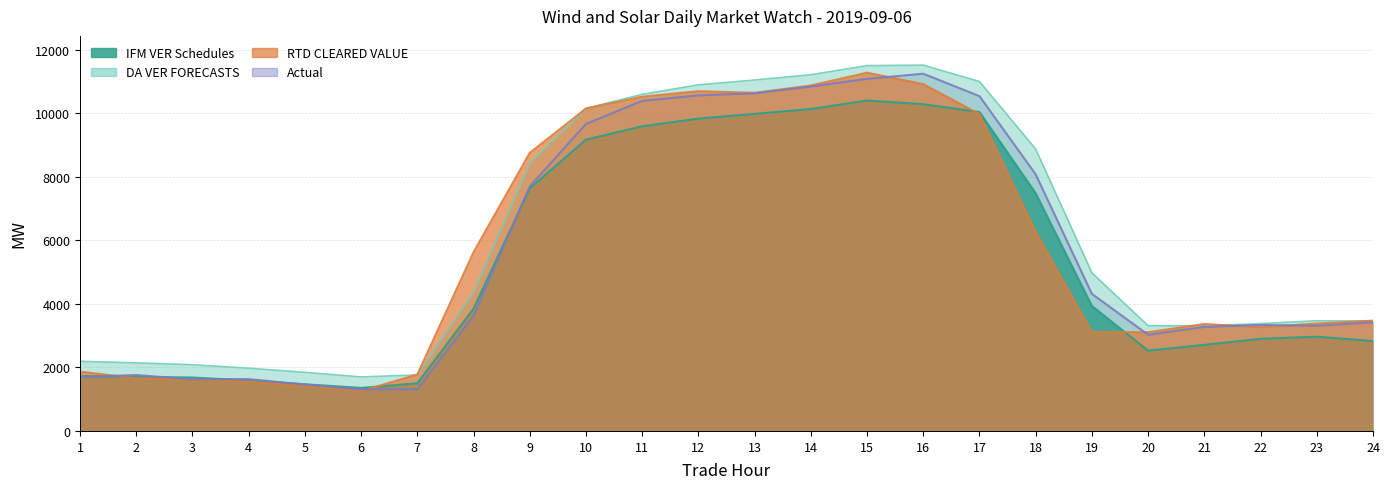

Reading left to right, list all the values displayed in this chart.

IFM VER Schedules: 1=1724.6	2=1700.4	3=1681.3	4=1589.4	5=1468.0	6=1354.0	7=1499.8	8=3845.0	9=7632.0	10=9170.0	11=9588.4	12=9830.8	13=9980.6	14=10132.2	15=10399.1	16=10285.6	17=10037.2	18=7482.2	19=3932.2	20=2527.1	21=2708.3	22=2900.4	23=2966.1	24=2829.7
DA VER FORECASTS: 1=2190.4	2=2142.0	3=2084.4	4=1974.2	5=1843.9	6=1699.2	7=1763.7	8=4369.0	9=8421.9	10=10153.6	11=10594.9	12=10894.4	13=11045.6	14=11211.5	15=11499.9	16=11513.7	17=10998.0	18=8870.4	19=4976.1	20=3311.4	21=3310.9	22=3378.0	23=3467.5	24=3460.3
RTD CLEARED VALUE: 1=1868.6	2=1656.0	3=1626.5	4=1546.3	5=1416.6	6=1255.1	7=1774.8	8=5627.2	9=8754.4	10=10149.8	11=10520.0	12=10693.7	13=10642.0	14=10873.0	15=11276.0	16=10916.2	17=9969.6	18=6261.2	19=3109.6	20=3107.2	21=3365.5	22=3267.3	23=3380.0	24=3472.7
Actual: 1=1695.4	2=1759.5	3=1625.6	4=1631.8	5=1461.5	6=1310.8	7=1310.8	8=3616.6	9=7698.7	10=9662.8	11=10389.9	12=10561.6	13=10628.0	14=10837.8	15=11082.2	16=11244.1	17=10536.8	18=8076.5	19=4313.5	20=3026.6	21=3274.5	22=3335.6	23=3310.2	24=3417.4